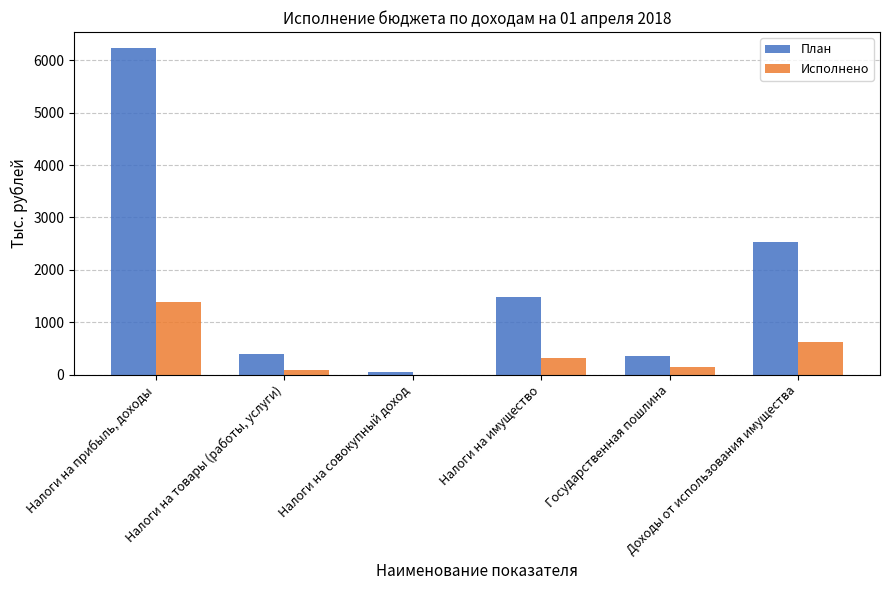

At which label does Исполнено first exceed 319?

Налоги на прибыль, доходы